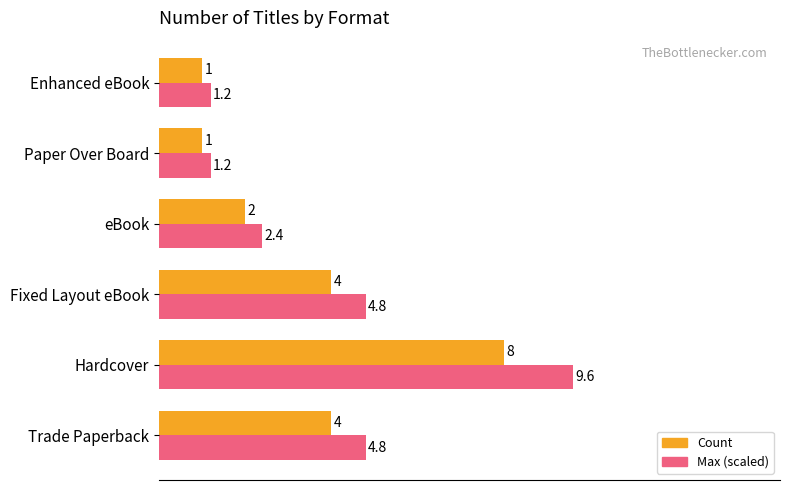

Which series has the largest total across all categories?

Max (scaled)